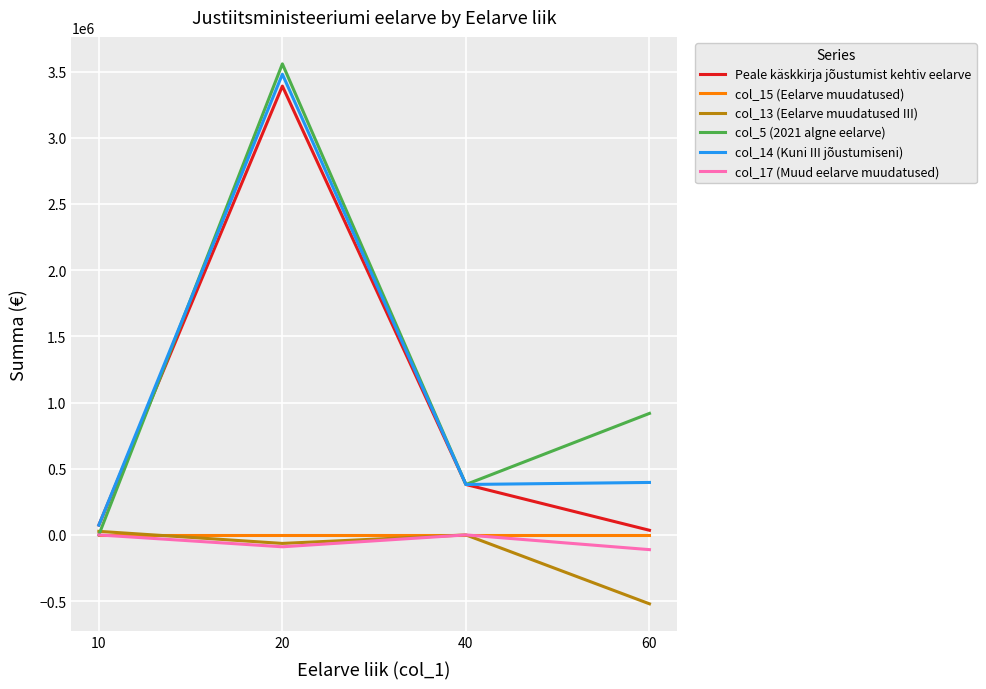

Between 20 and 60, which series saw the biggest shift?

Peale käskkirja jõustumist kehtiv eelarve